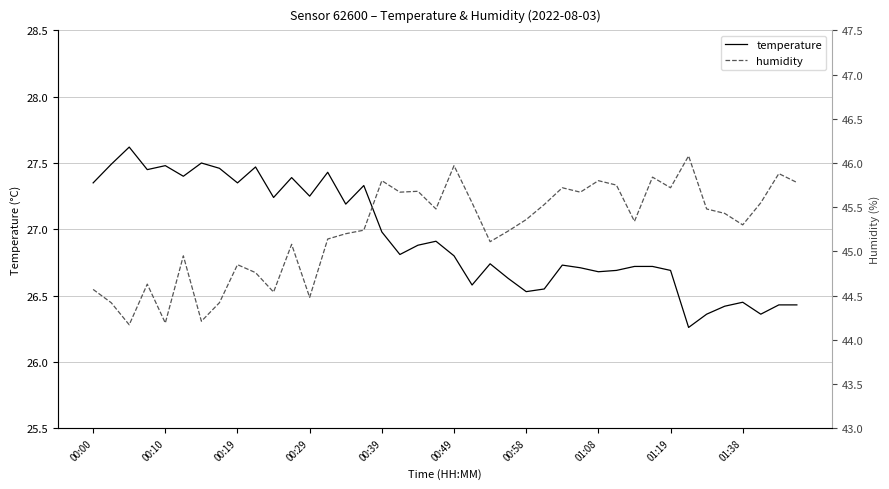

What is the maximum value for temperature?

27.6